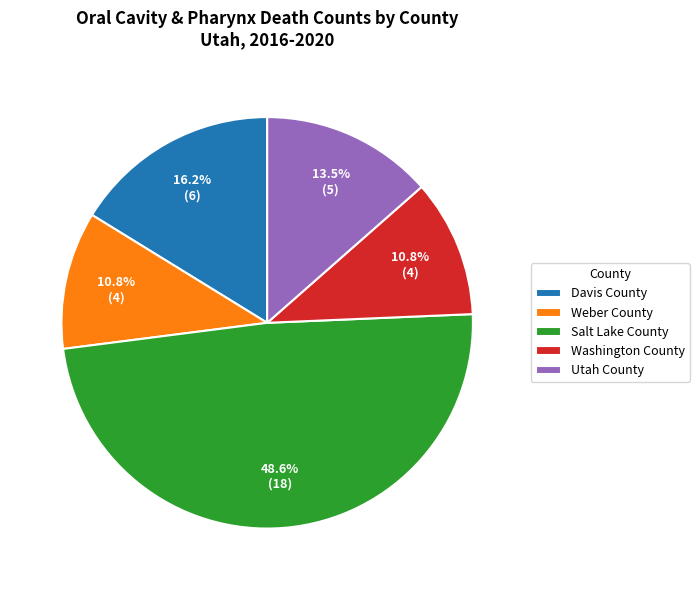

What is the largest slice in the pie chart?

Salt Lake County